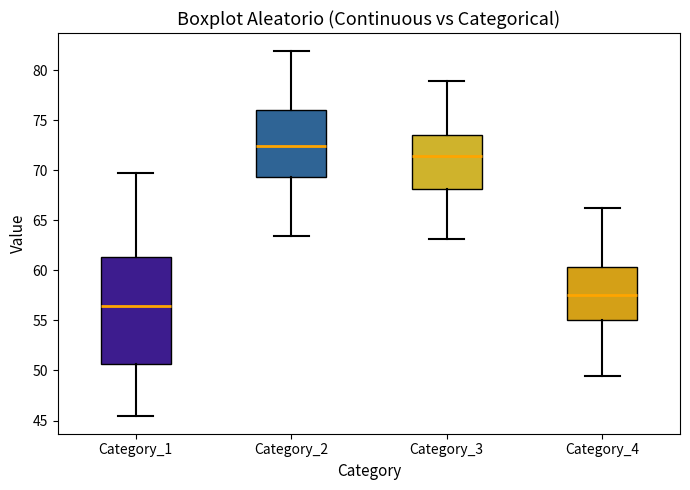

Reading left to right, transcribe this box plot: for each box, give where its median line is, the range the box spans, and where its two whiskers end, as read against the y-axis. The values are not printed on the chart, so give them approximately, as read against the axis.

Category_1: median 56.5, box 50.5 to 61.5, whiskers 45.5 to 69.5
Category_2: median 72.5, box 69.5 to 76.0, whiskers 63.5 to 82.0
Category_3: median 71.5, box 68.0 to 73.5, whiskers 63.0 to 79.0
Category_4: median 57.5, box 55.0 to 60.5, whiskers 49.5 to 66.0